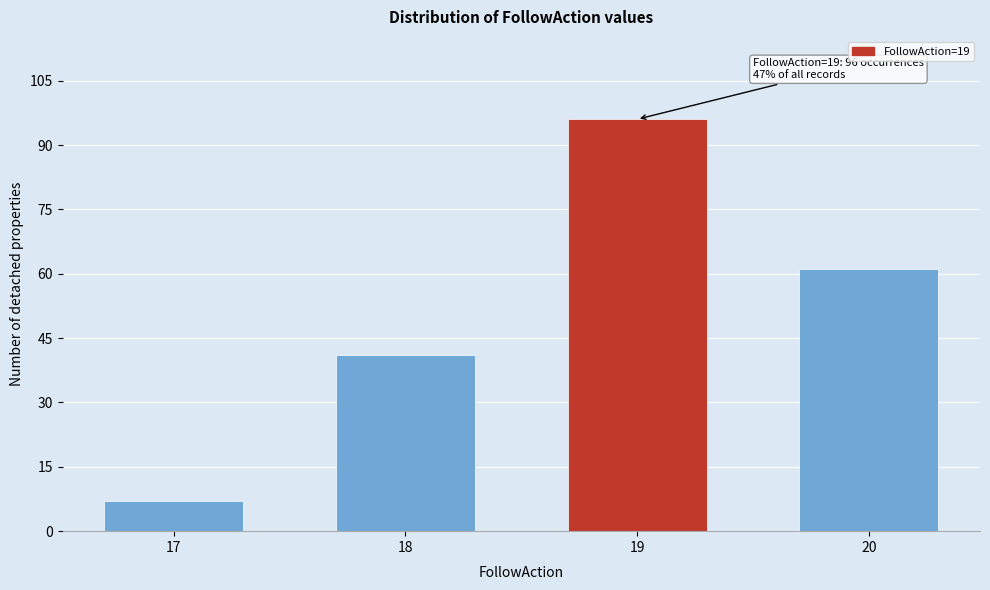

Reading right to left, transcribe all the data shown in this chart.

61	96	41	7